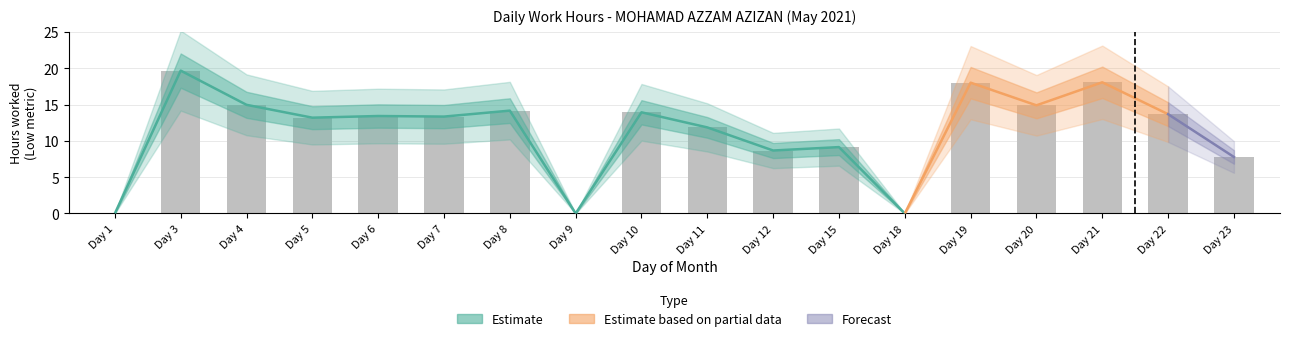

What is the average value?

11.4